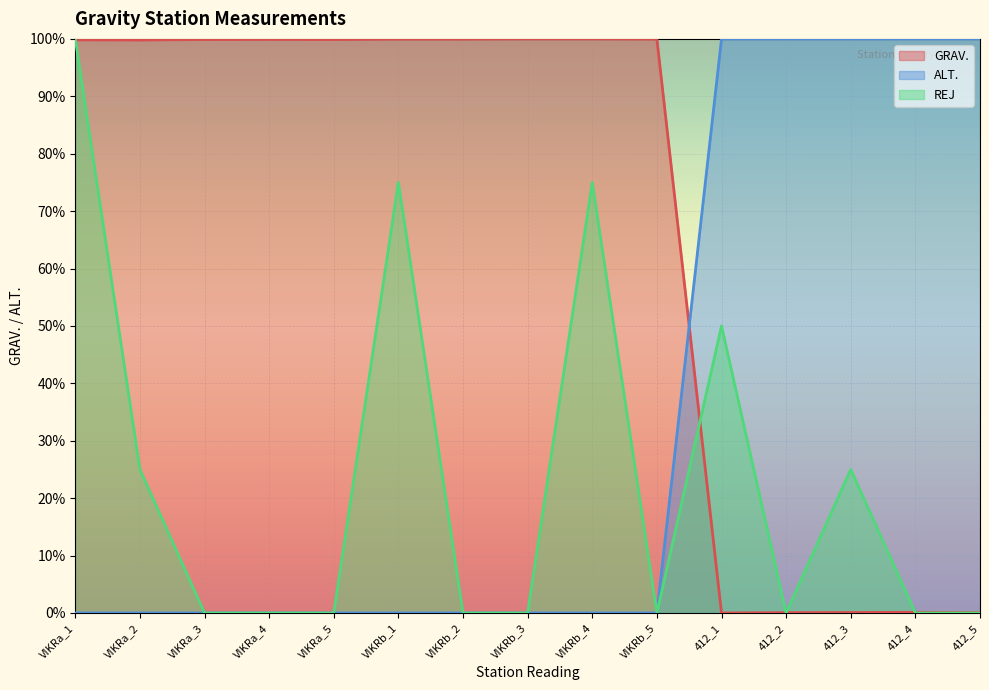

What is the highest value of the ALT. series?

100.0